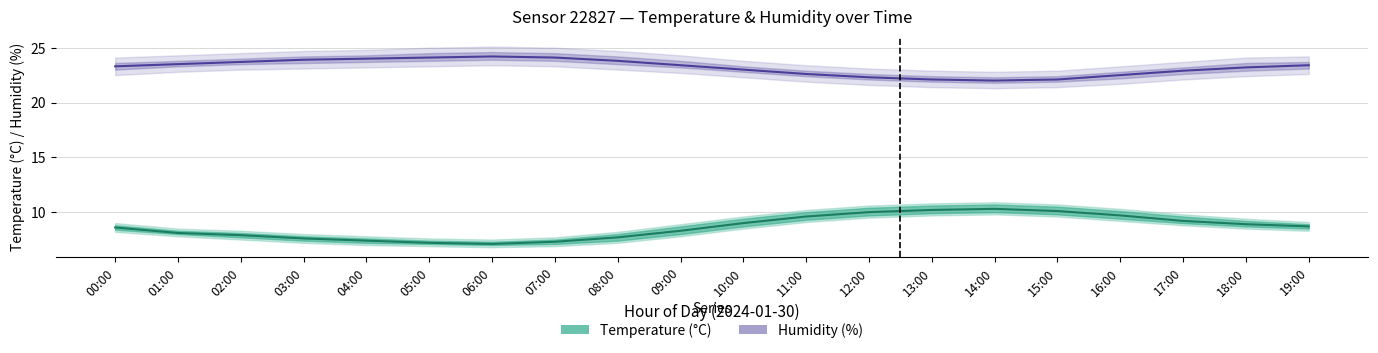

At which category does the chart reach its peak across all series?

06:00